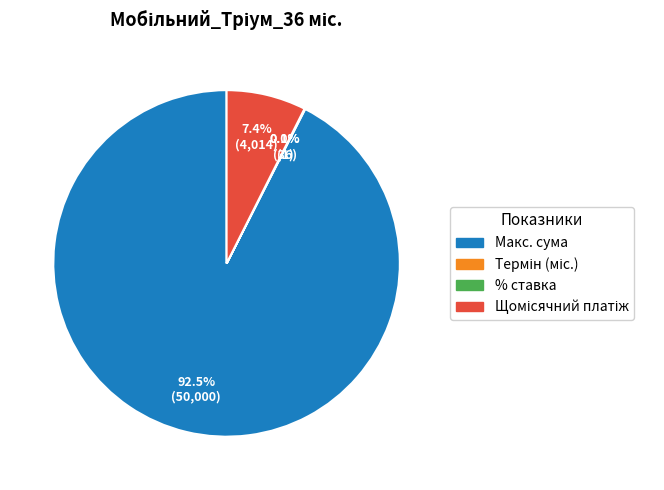

Which category has the biggest portion of the pie?

Макс. сума